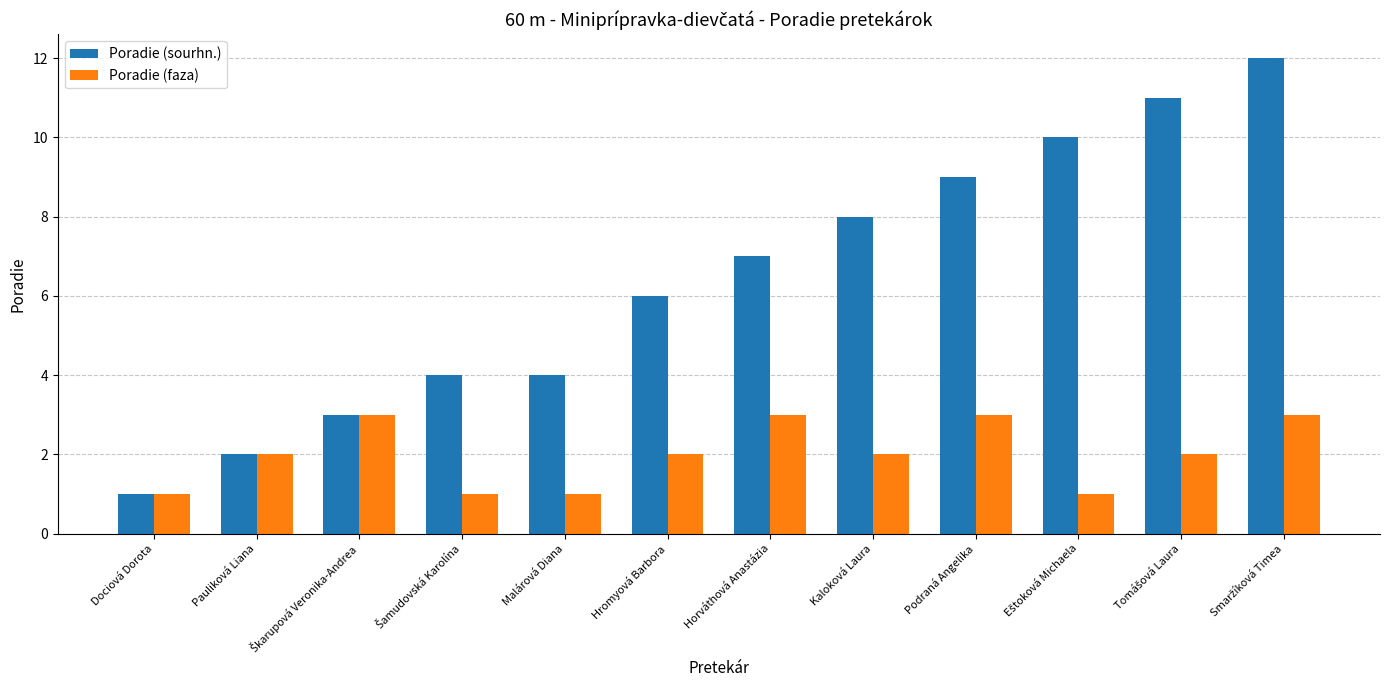

List the series in order of their overall mean, lowest first.

Poradie (faza), Poradie (sourhn.)